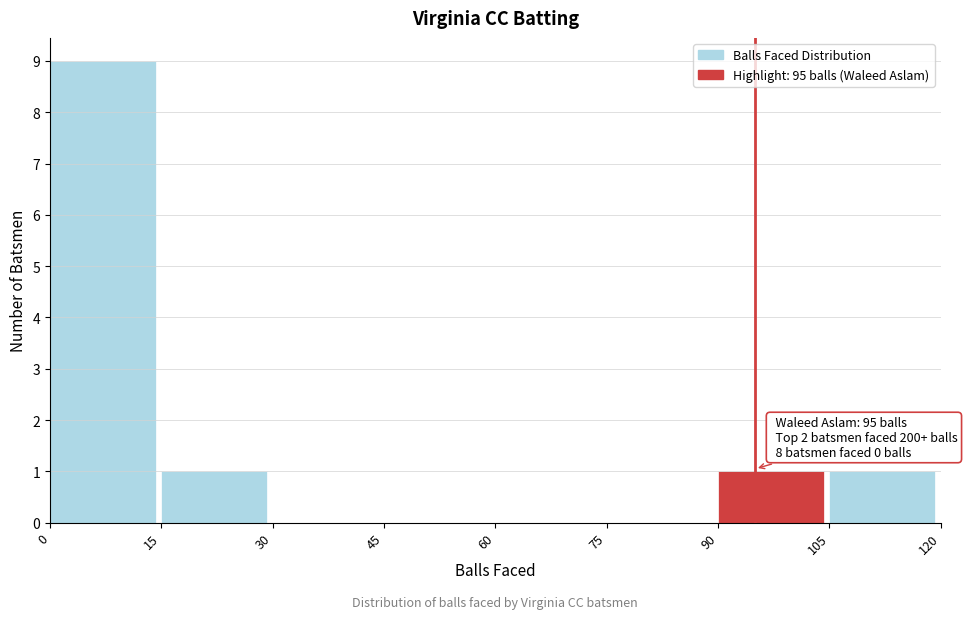

Which range on the x-axis has the tallest bar?

0 to 15